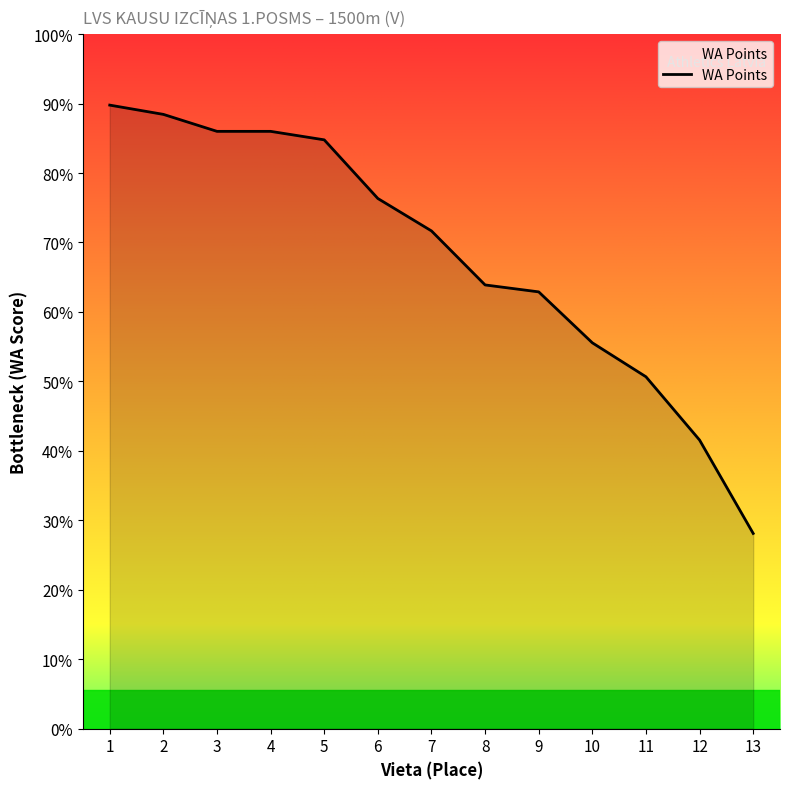

Approximately how many times larger is the value at 3 compared to 12?

2.1